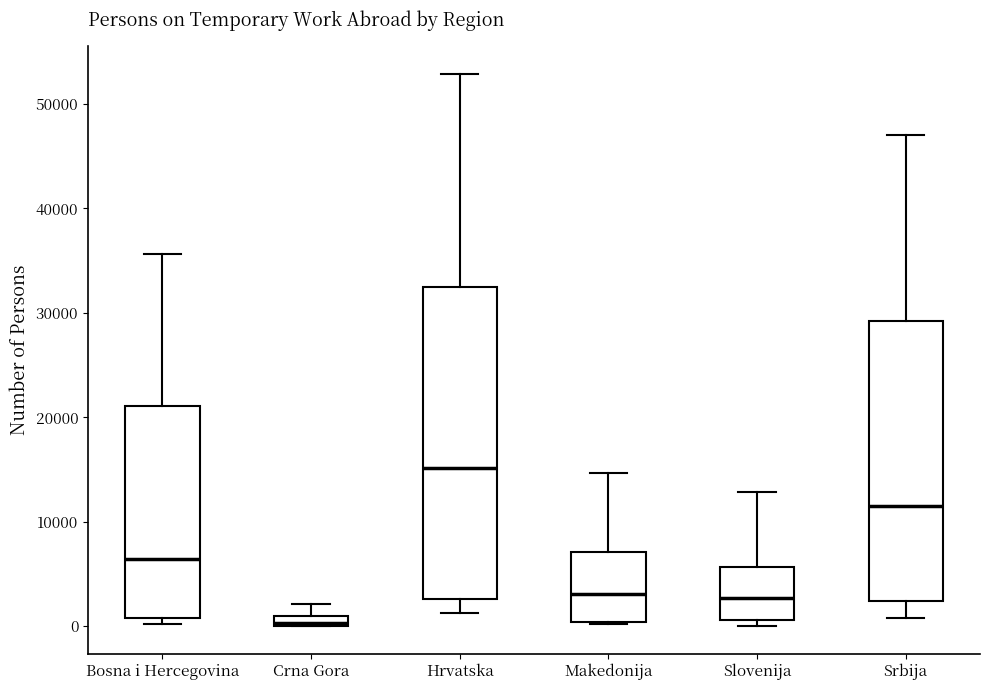

Which box has the lowest median line?

Crna Gora